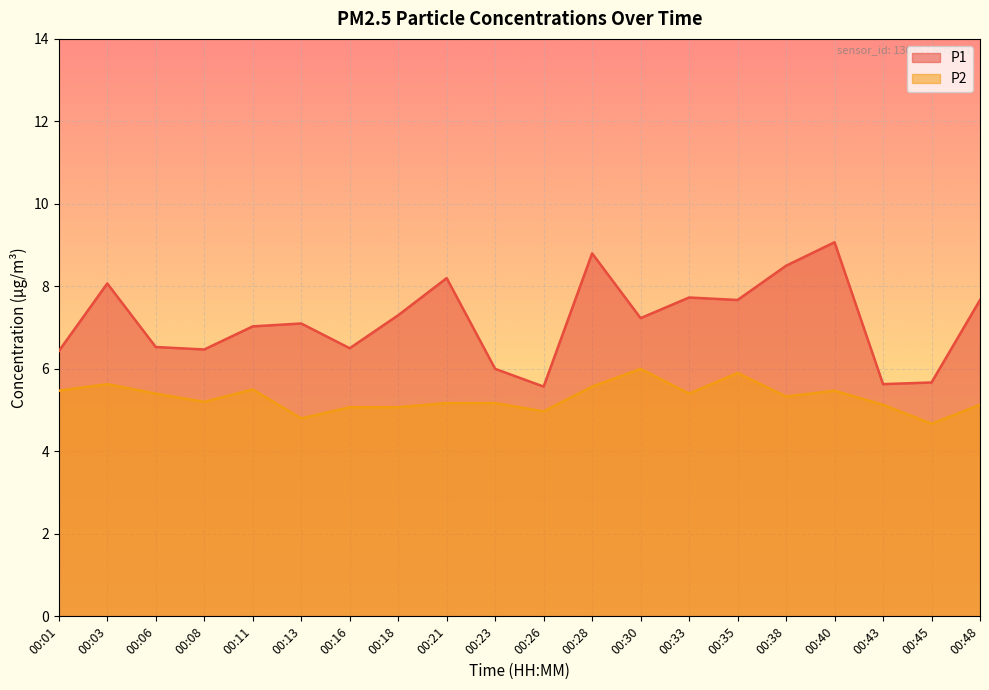

What is the value of the P1 point at the 17th from the left?

9.1